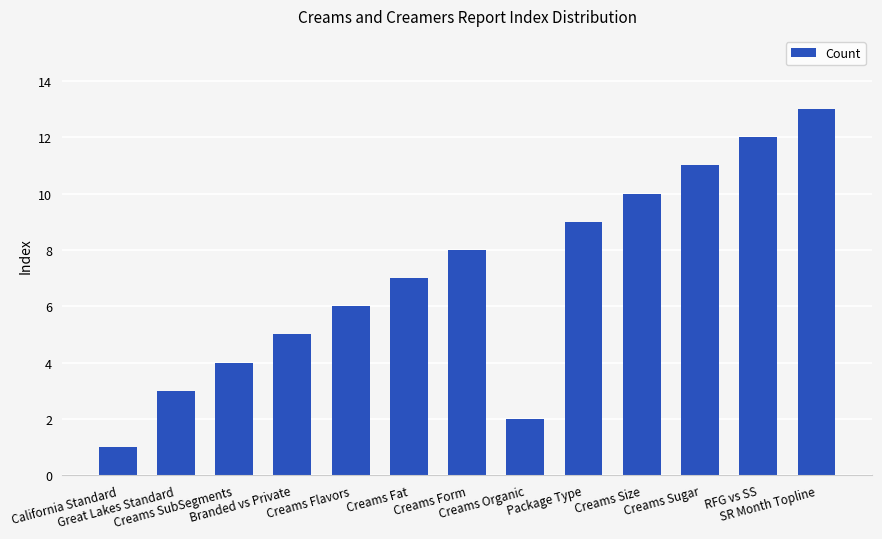

Reading left to right, list all the values displayed in this chart.

1	3	4	5	6	7	8	2	9	10	11	12	13